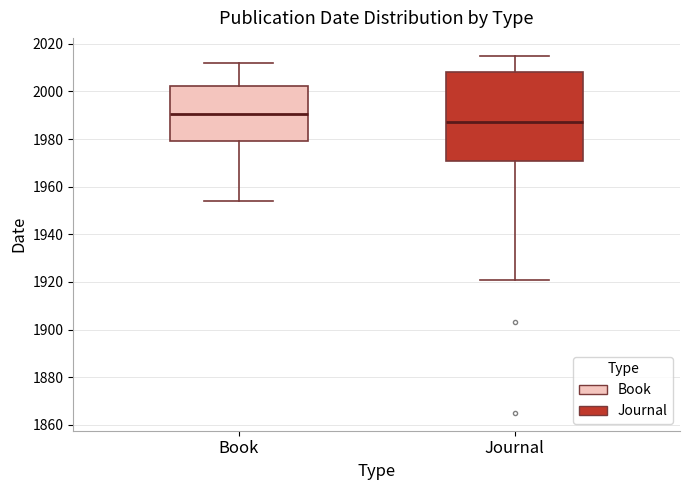

Reading left to right, transcribe this box plot: for each box, give where its median line is, the range the box spans, and where its two whiskers end, as read against the y-axis. The values are not printed on the chart, so give them approximately, as read against the axis.

Book: median 1990, box 1980 to 2002, whiskers 1954 to 2012
Journal: median 1988, box 1972 to 2008, whiskers 1922 to 2016